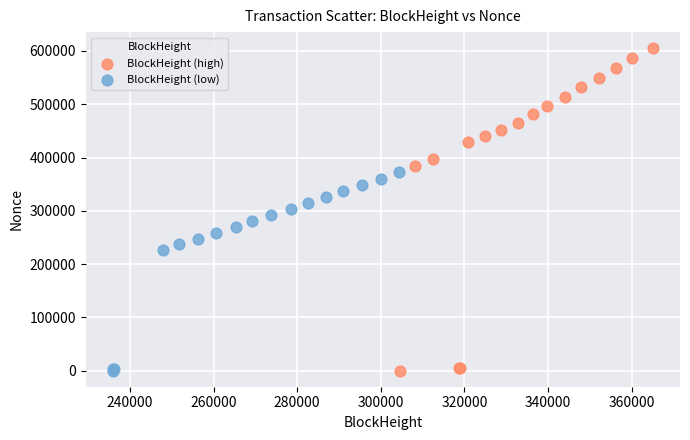

Which series has the largest Y range (max minus min)?

BlockHeight (high)